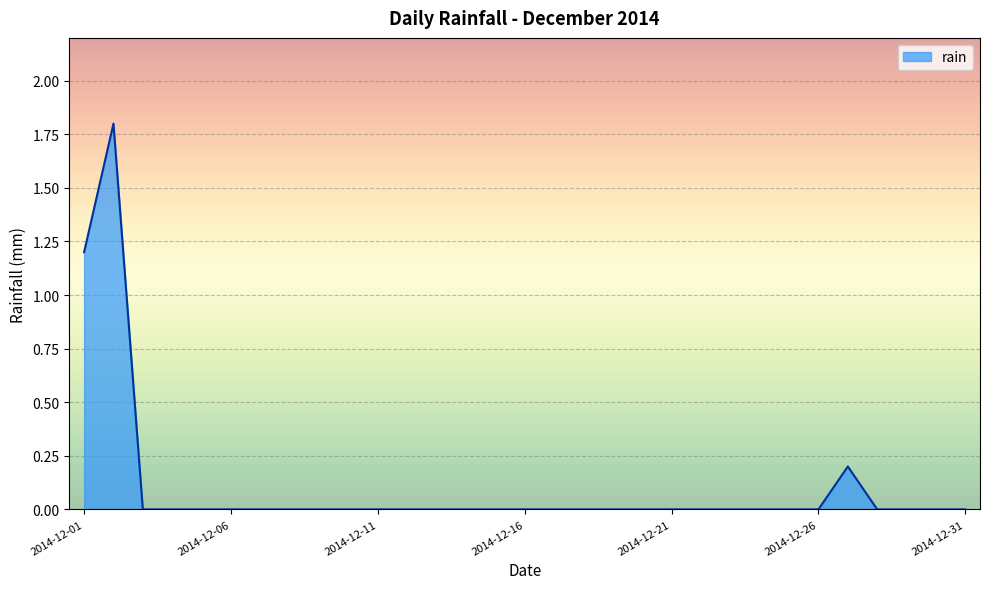

What is the difference between the second highest and second lowest values?

1.2